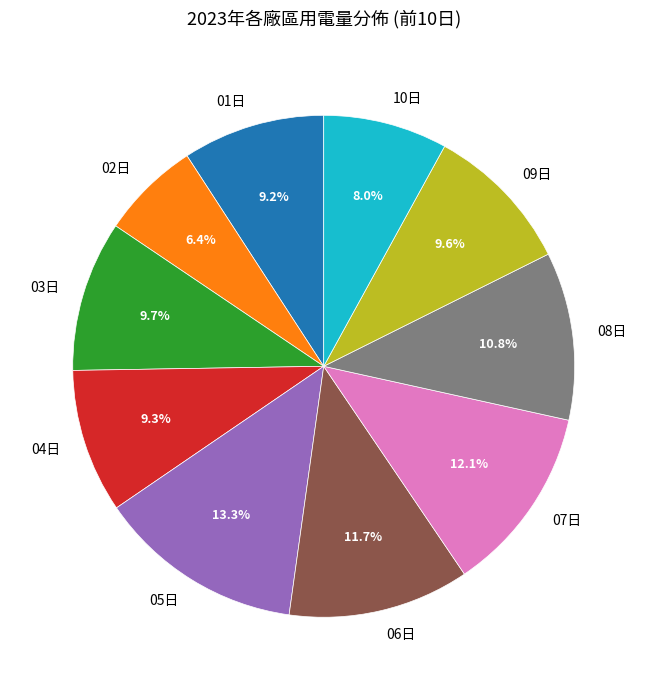

Which category has the smallest portion of the pie?

02日